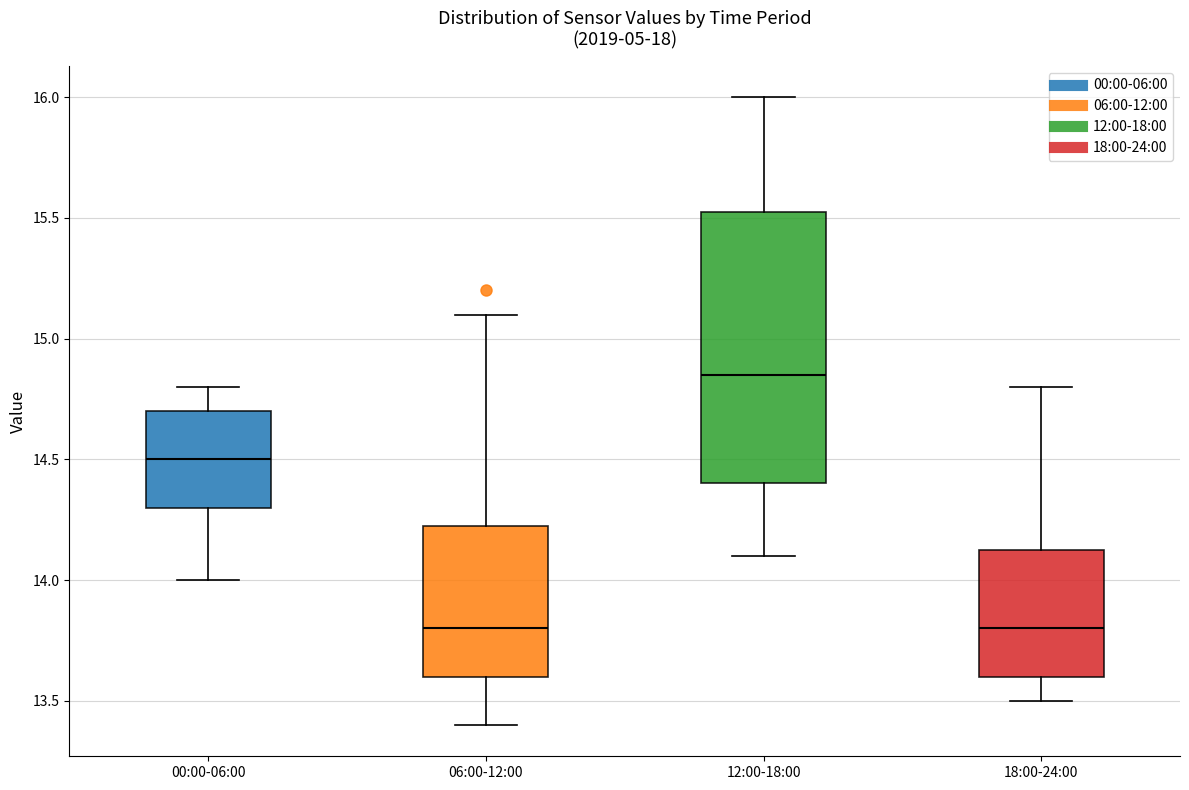

Which box's median line is the highest?

12:00-18:00